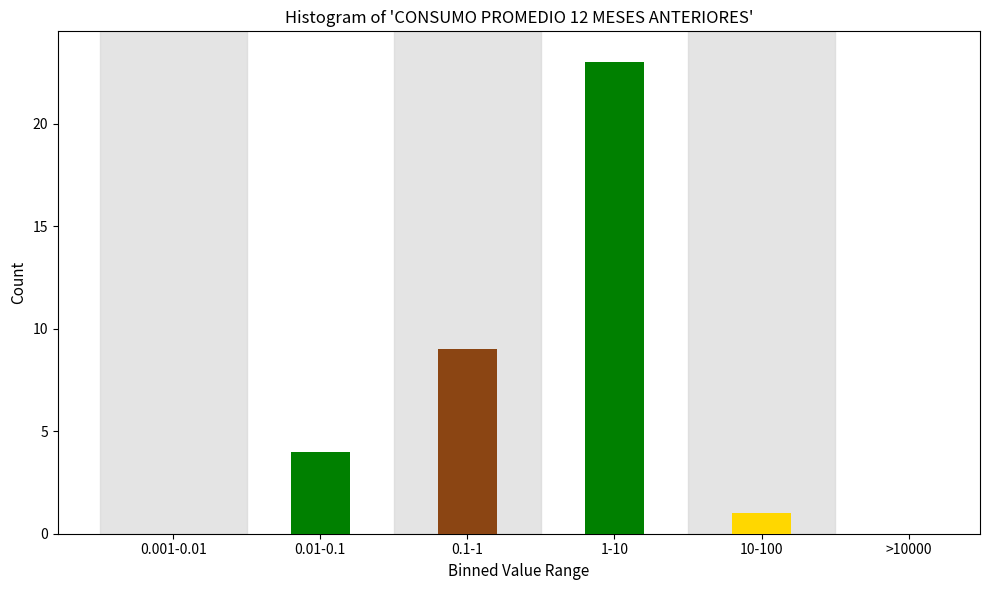

Reading left to right, extract all data points from this chart.

0.001-0.01=0	0.01-0.1=4	0.1-1=9	1-10=23	10-100=1	>10000=0